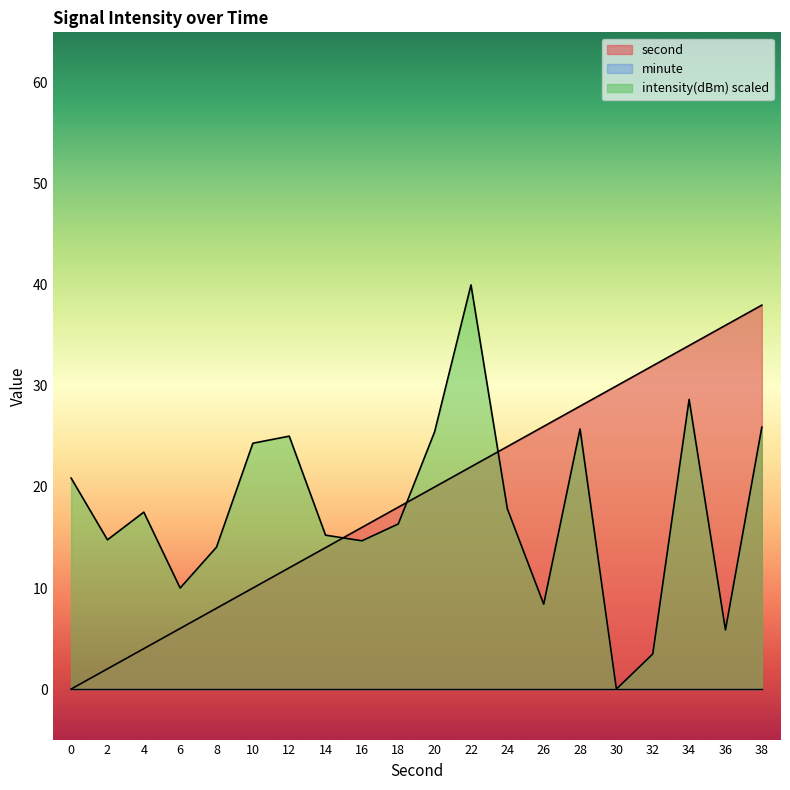

What is the total value across all series at 34?

62.7